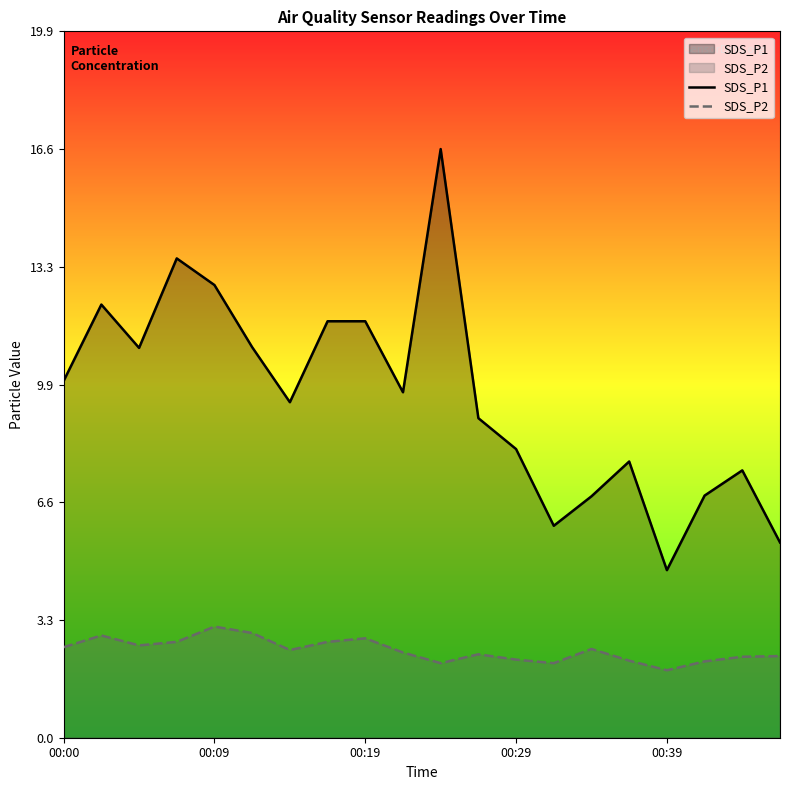

True or false: SDS_P2 has a value of 3.6 at 10.

False